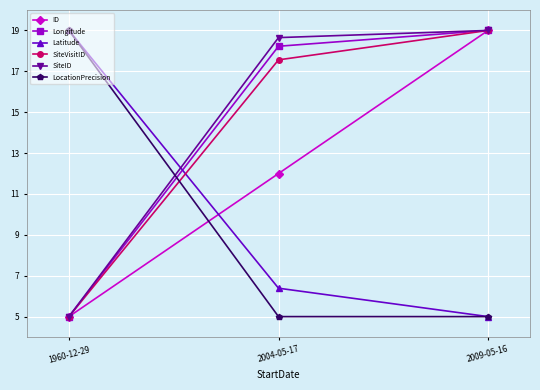

At which category is the sum across all series the highest?

2009-05-16